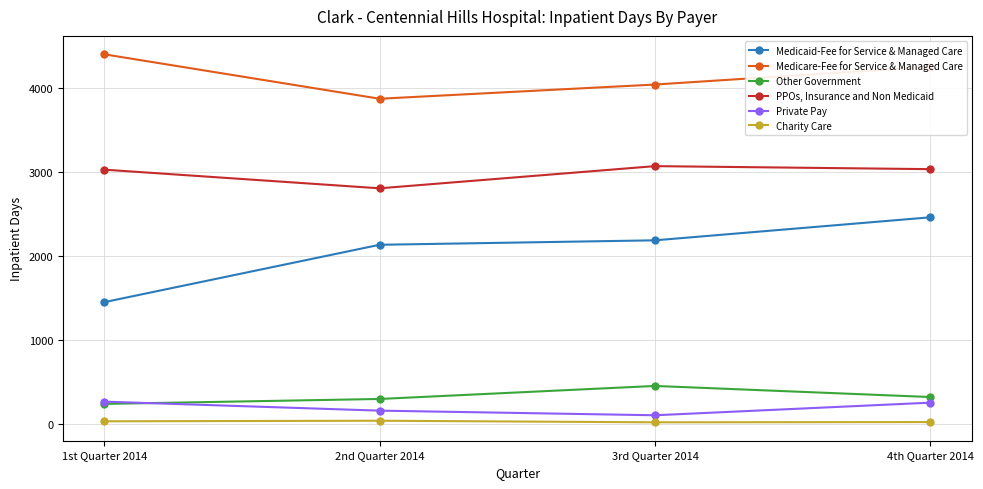

What is the total value across all series at 3rd Quarter 2014?

9878